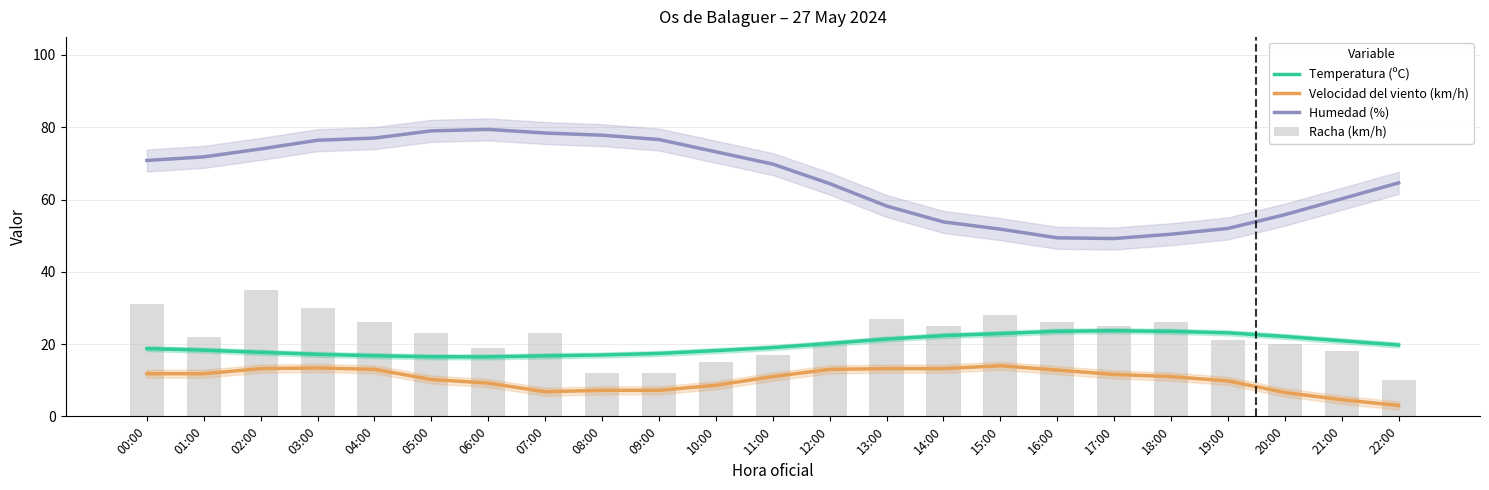

What is the average value of the Racha (km/h) series?

22.2